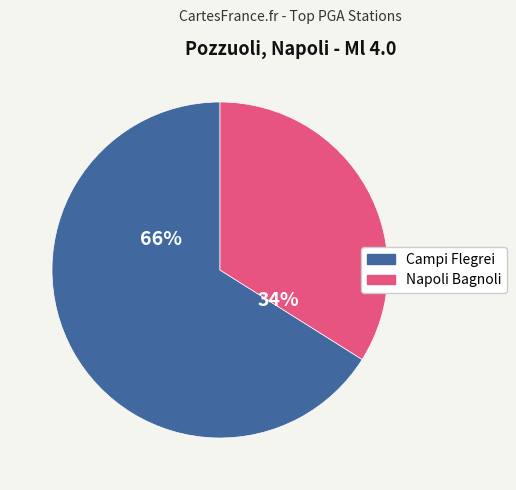

What percentage is the Napoli Bagnoli slice, to the nearest percent?

34%